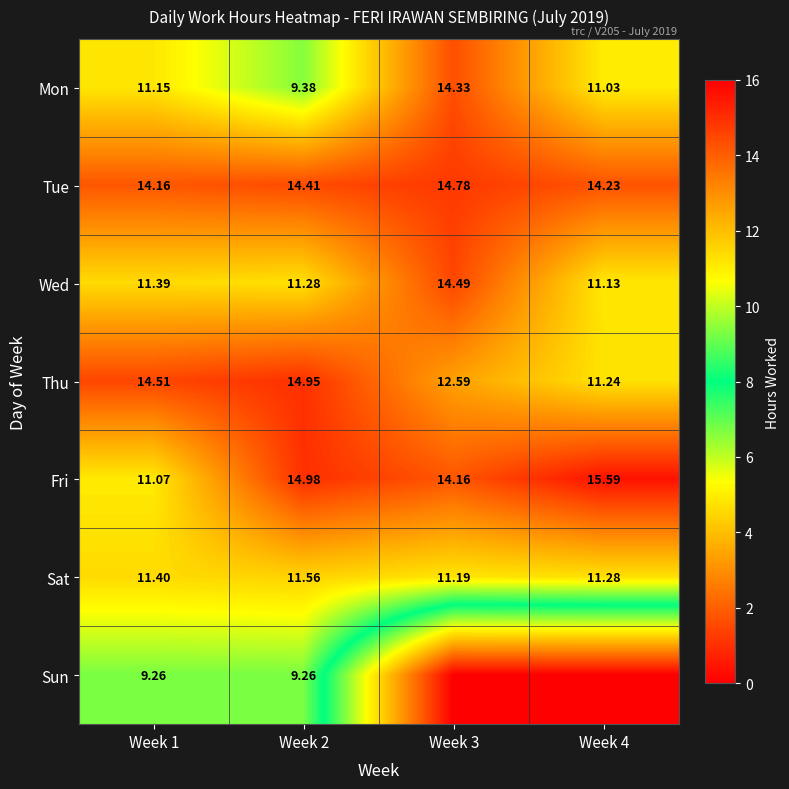

What is the minimum value for Mon?

9.4